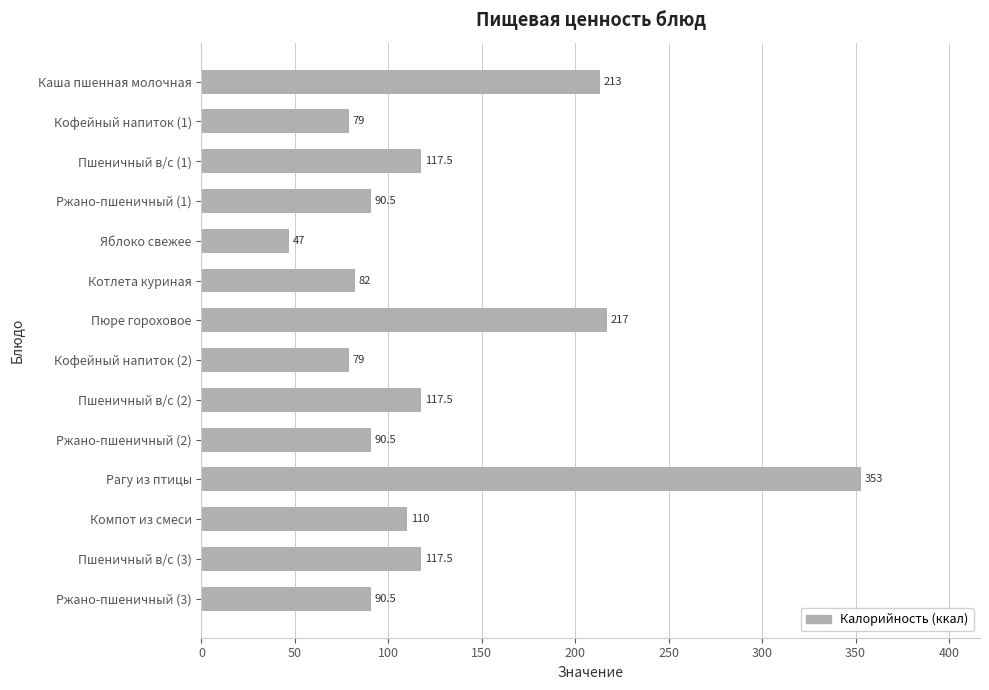

What position from the bottom is Каша пшенная молочная?

14